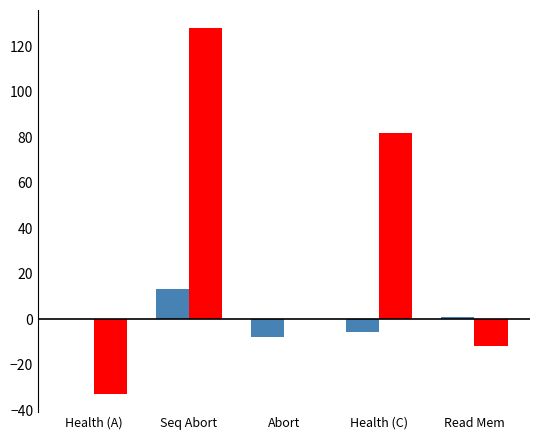

At which category does the chart reach its peak across all series?

Seq Abort